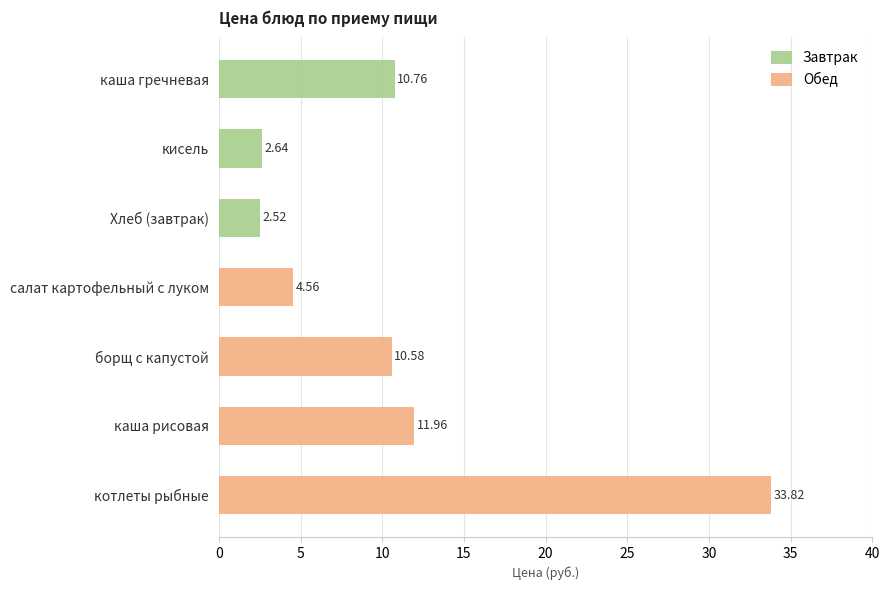

Which series has the largest total across all categories?

Обед